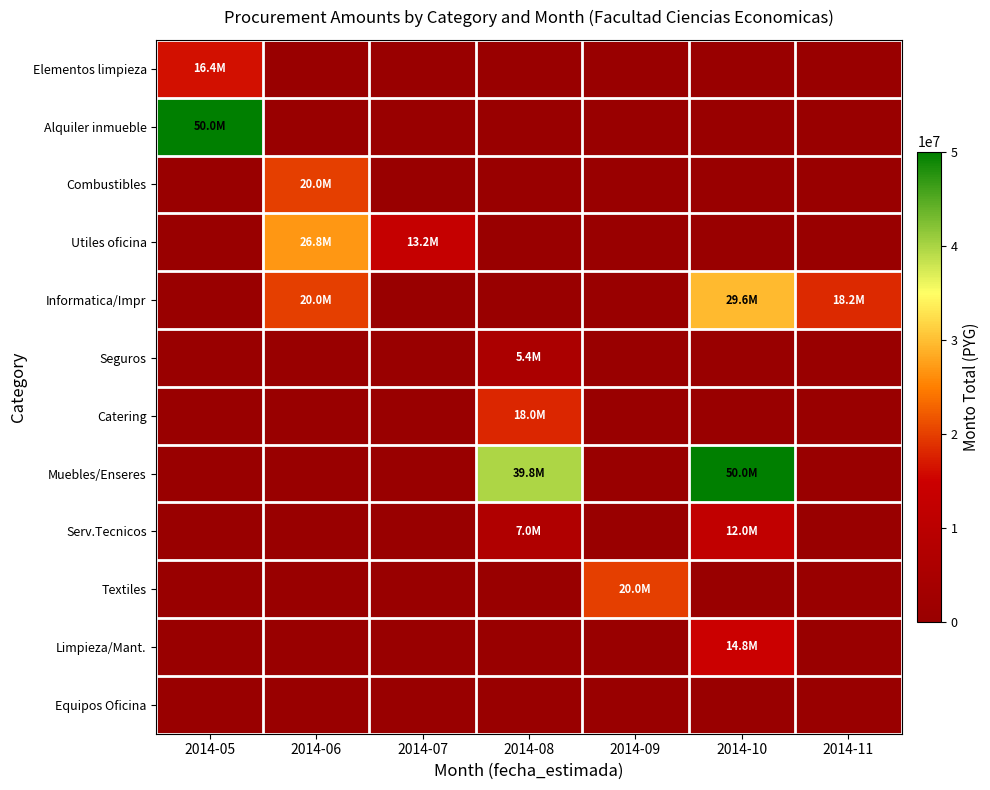

Reading right to left, transcribe all the data shown in this chart.

Elementos limpieza: 2014-11=0	2014-10=0	2014-09=0	2014-08=0	2014-07=0	2014-06=0	2014-05=16393250
Alquiler inmueble: 2014-11=0	2014-10=0	2014-09=0	2014-08=0	2014-07=0	2014-06=0	2014-05=50000000
Combustibles: 2014-11=0	2014-10=0	2014-09=0	2014-08=0	2014-07=0	2014-06=20000000	2014-05=0
Utiles oficina: 2014-11=0	2014-10=0	2014-09=0	2014-08=0	2014-07=13239500	2014-06=26781250	2014-05=0
Informatica/Impr: 2014-11=18190000	2014-10=29595000	2014-09=0	2014-08=0	2014-07=0	2014-06=19990000	2014-05=0
Seguros: 2014-11=0	2014-10=0	2014-09=0	2014-08=5400000	2014-07=0	2014-06=0	2014-05=0
Catering: 2014-11=0	2014-10=0	2014-09=0	2014-08=18000000	2014-07=0	2014-06=0	2014-05=0
Muebles/Enseres: 2014-11=0	2014-10=49965000	2014-09=0	2014-08=39800000	2014-07=0	2014-06=0	2014-05=0
Serv.Tecnicos: 2014-11=0	2014-10=12000000	2014-09=0	2014-08=7000000	2014-07=0	2014-06=0	2014-05=0
Textiles: 2014-11=0	2014-10=0	2014-09=19985000	2014-08=0	2014-07=0	2014-06=0	2014-05=0
Limpieza/Mant.: 2014-11=0	2014-10=14850000	2014-09=0	2014-08=0	2014-07=0	2014-06=0	2014-05=0
Equipos Oficina: 2014-11=0	2014-10=0	2014-09=0	2014-08=0	2014-07=0	2014-06=0	2014-05=0